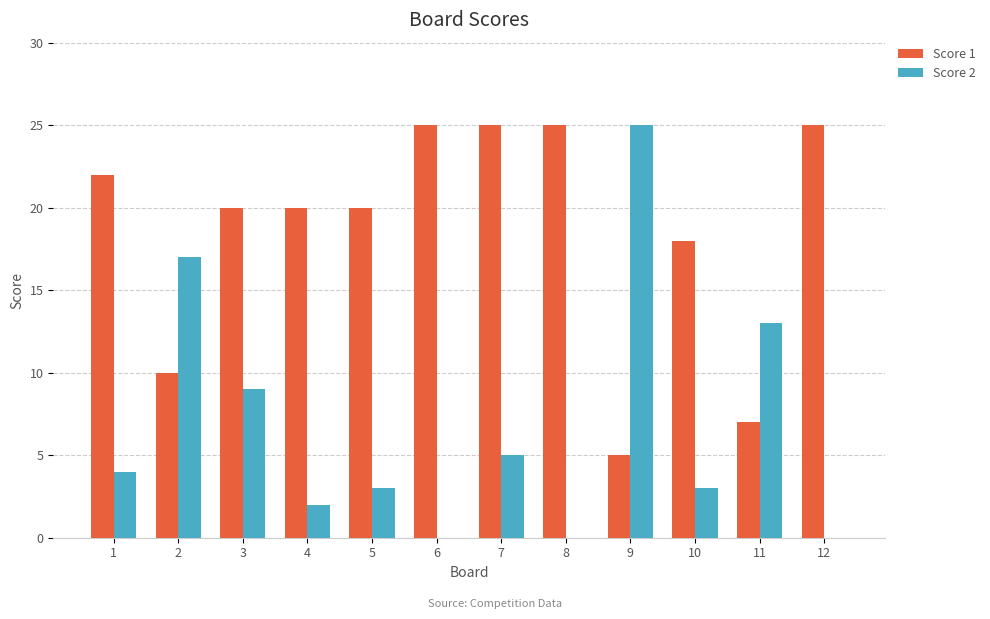

How many data points does each series have?

12